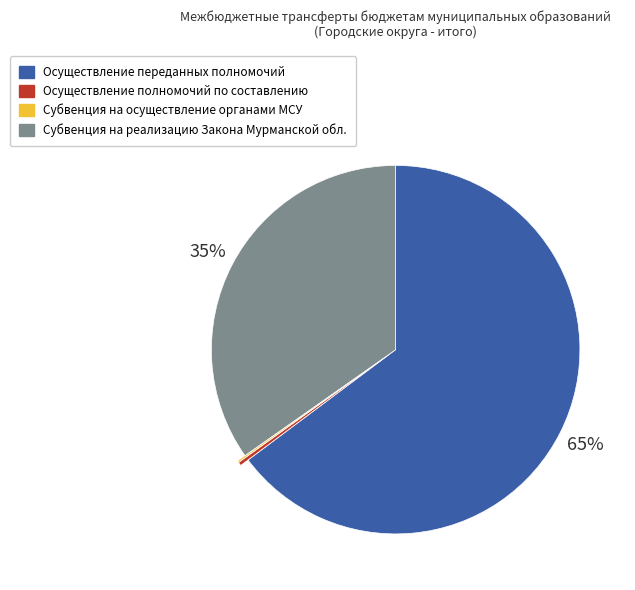

Between Субвенция на реализацию Закона Мурманской обл. and Осуществление переданных полномочий, which is larger?

Осуществление переданных полномочий